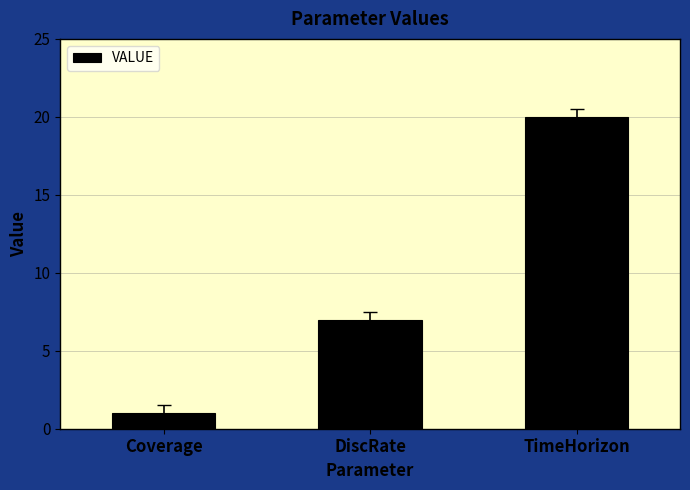

What is the value of the 1st bar from the left?

1